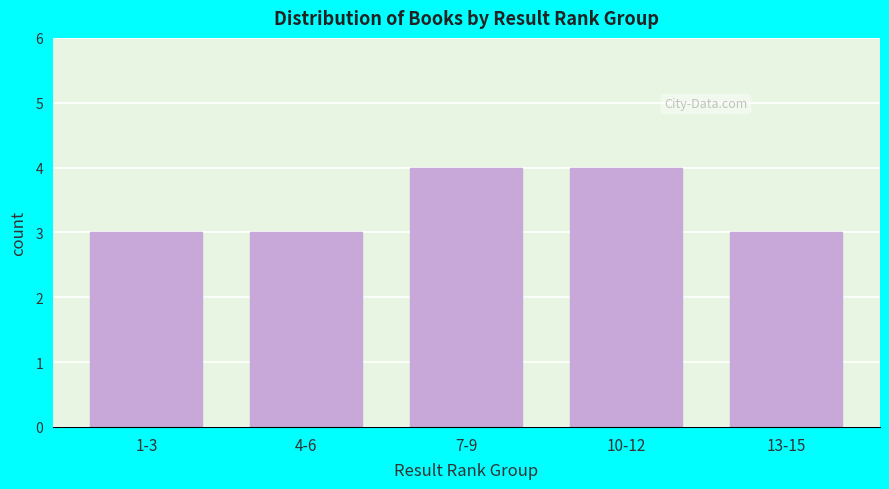

Reading left to right, transcribe all the data shown in this chart.

3	3	4	4	3